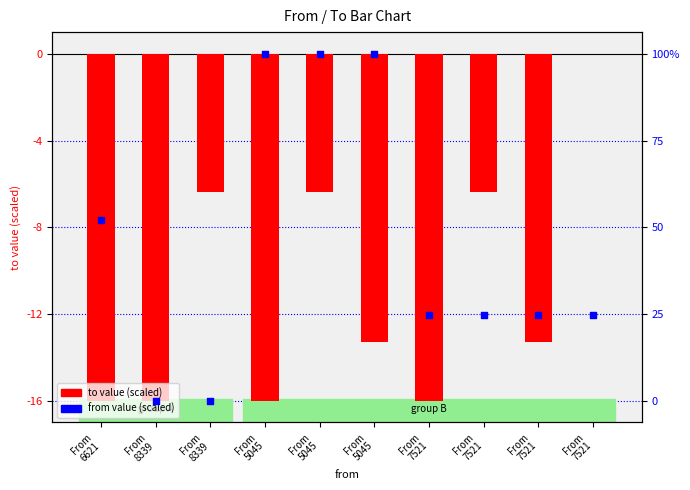

What is the total value across all series at From
7521?

-28.0